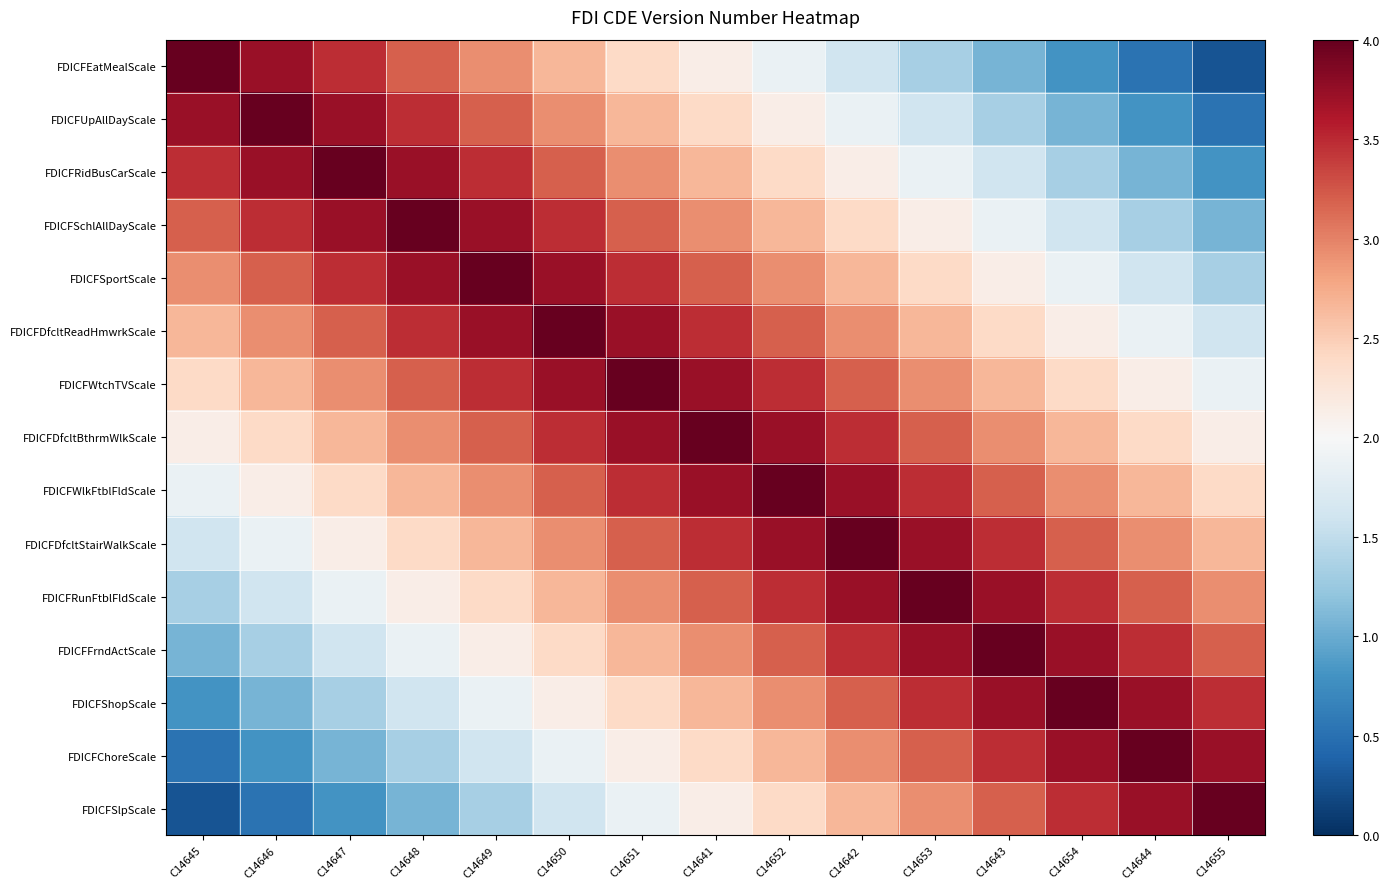

Which series has the widest spread of values?

FDICFEatMealScale